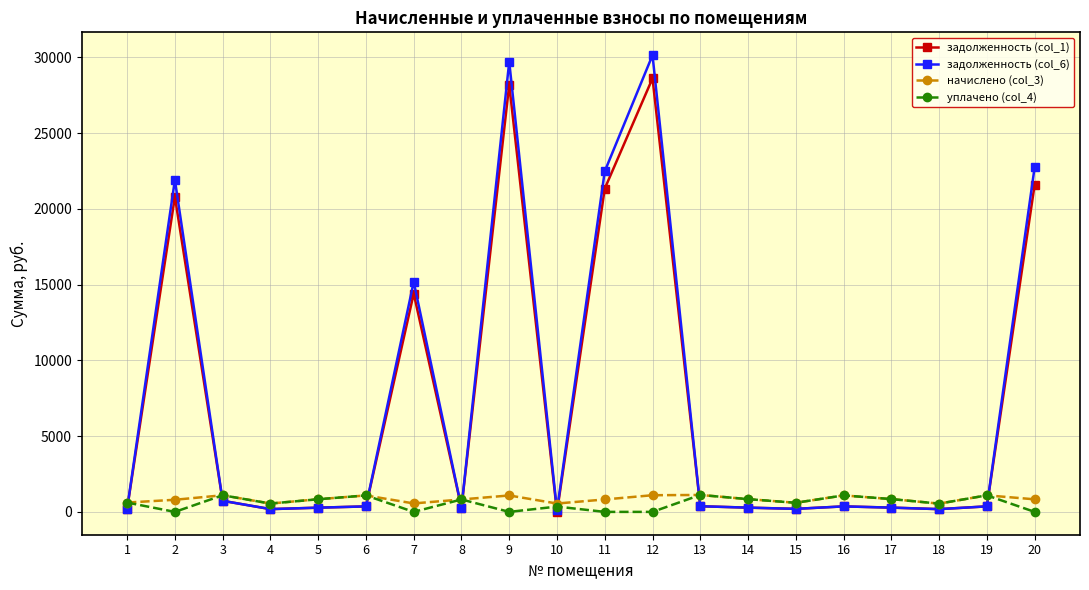

Where is задолженность (col_6) nearest to the value 15122?

7